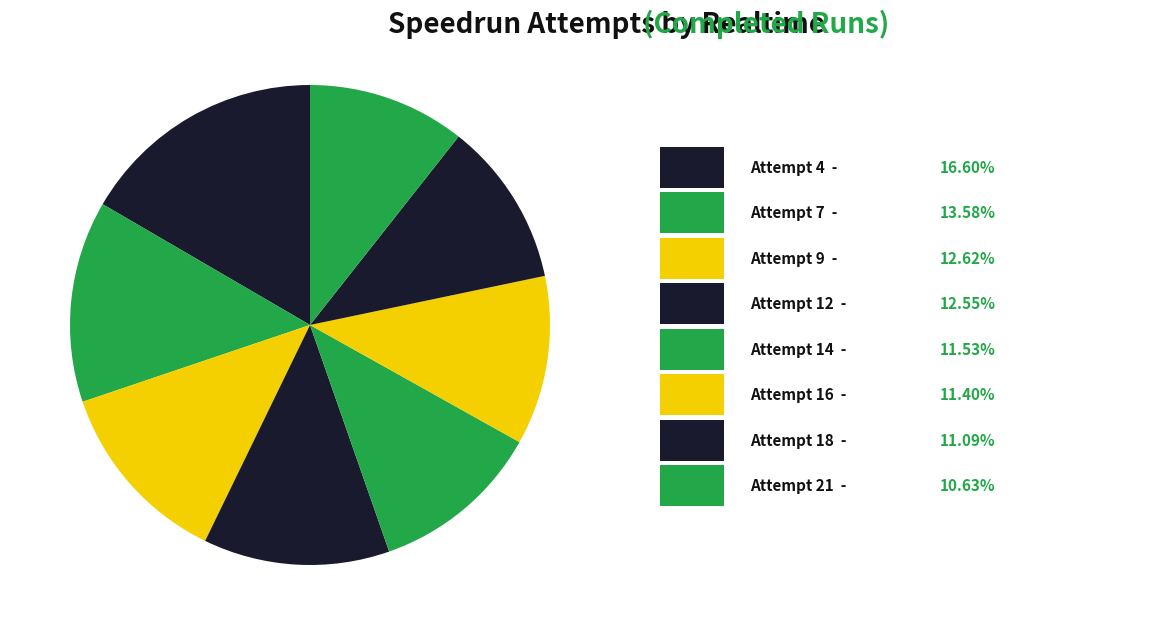

How many slices are in this pie chart?

8